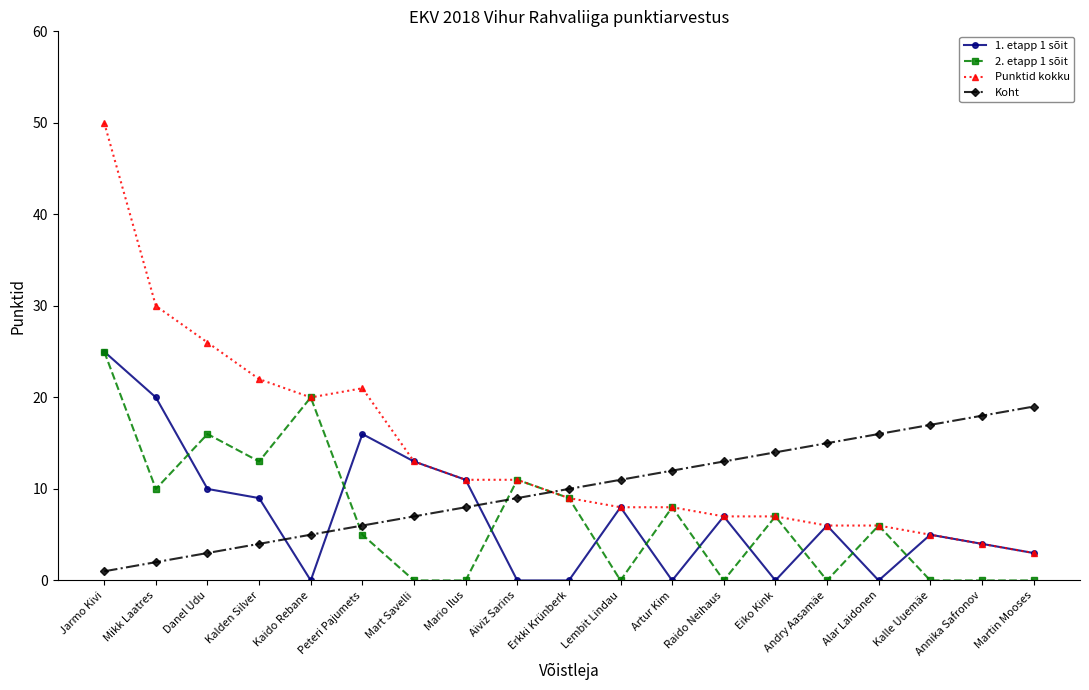

Where is the first local minimum for Punktid kokku?

Kaido Rebane